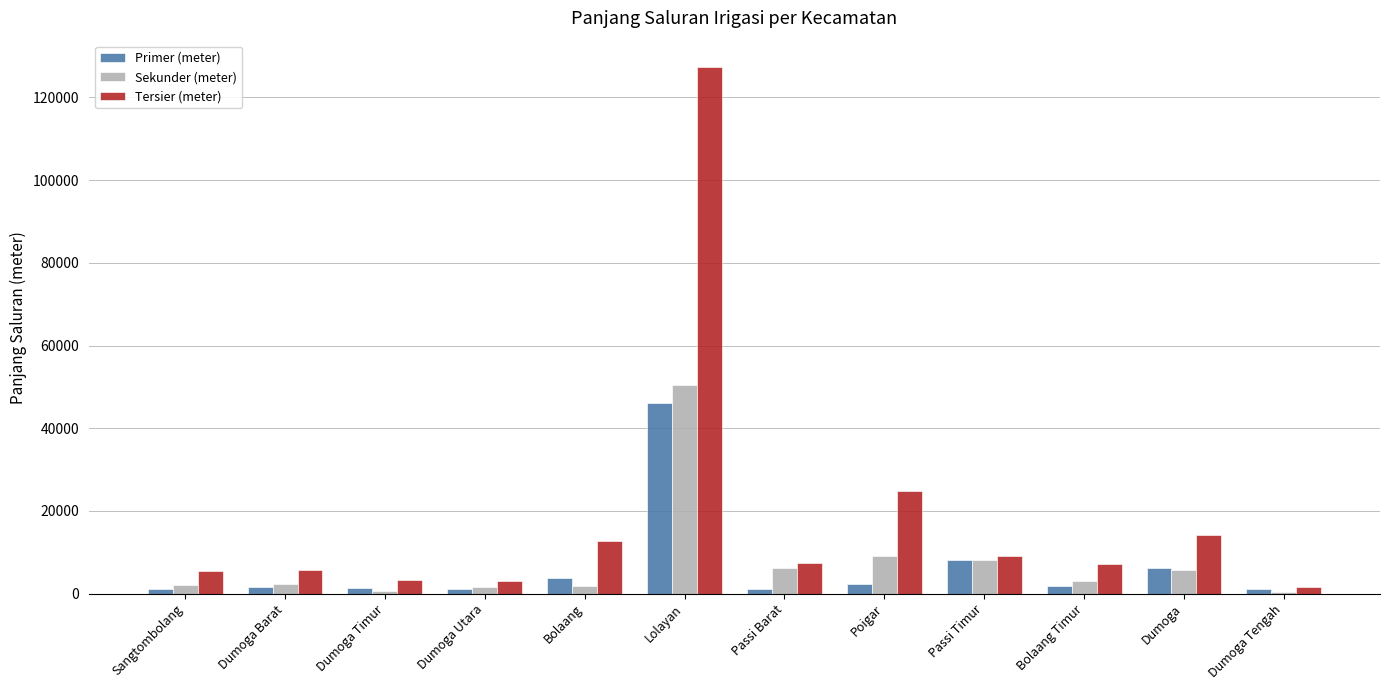

Which category has the highest value across all series?

Lolayan